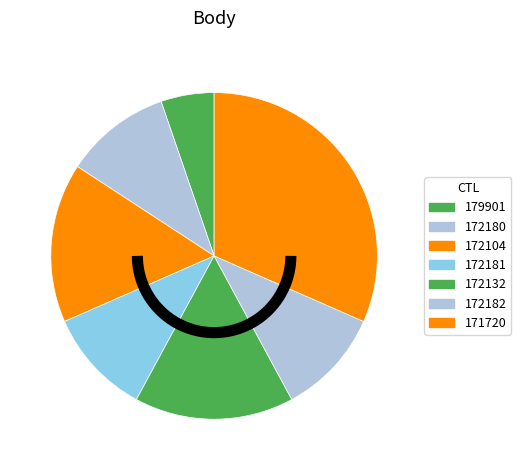

To the nearest percent, what is the combined percentage of 172181 and 172182?

21%